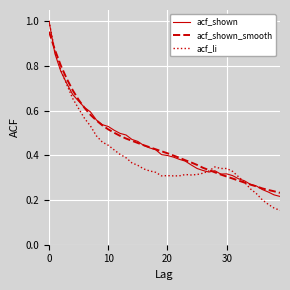

Which series has the largest range (max minus min)?

acf_li